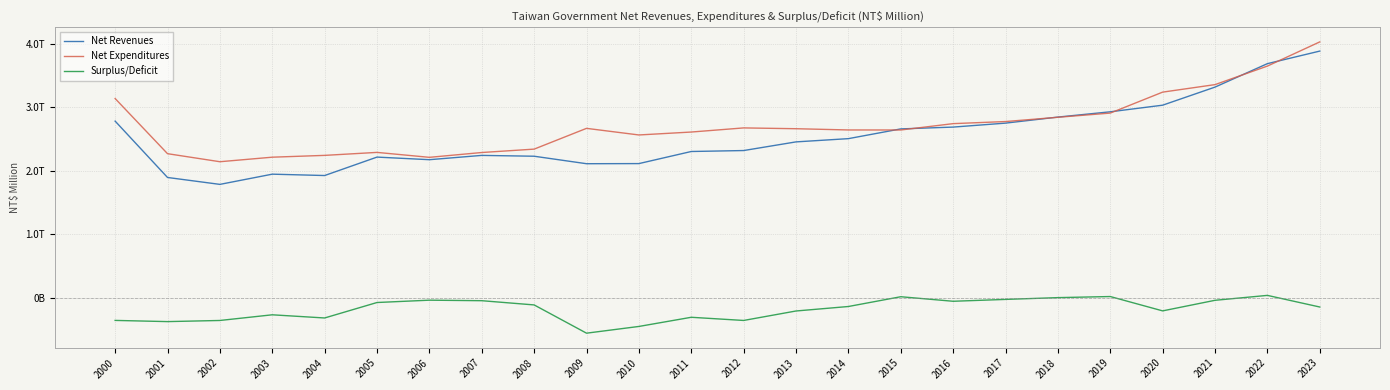

Reading right to left, transcribe all the data shown in this chart.

Net Revenues: 2023=3888797	2022=3690710	2021=3321122	2020=3036132	2019=2931855	2018=2848611	2017=2753329	2016=2690918	2015=2662328	2014=2508815	2013=2457632	2012=2321205	2011=2306173	2010=2115554	2009=2113644	2008=2231614	2007=2244758	2006=2177018	2005=2218039	2004=1927400	2003=1948847	2002=1787919	2001=1896841	2000=2784863
Net Expenditures: 2023=4033626	2022=3652373	2021=3360265	2020=3241989	2019=2911648	2018=2845491	2017=2778361	2016=2745305	2015=2645189	2014=2645712	2013=2665241	2012=2677984	2011=2612947	2010=2566804	2009=2670898	2008=2343585	2007=2290169	2006=2214226	2005=2291999	2004=2245047	2003=2216514	2002=2144994	2001=2271755	2000=3140936
Surplus/Deficit: 2023=-144829	2022=38337	2021=-39143	2020=-205857	2019=20207	2018=3120	2017=-25032	2016=-54388	2015=17139	2014=-136897	2013=-207609	2012=-356779	2011=-306774	2010=-451251	2009=-557254	2008=-111972	2007=-45411	2006=-37208	2005=-73960	2004=-317647	2003=-267667	2002=-357075	2001=-374915	2000=-356074